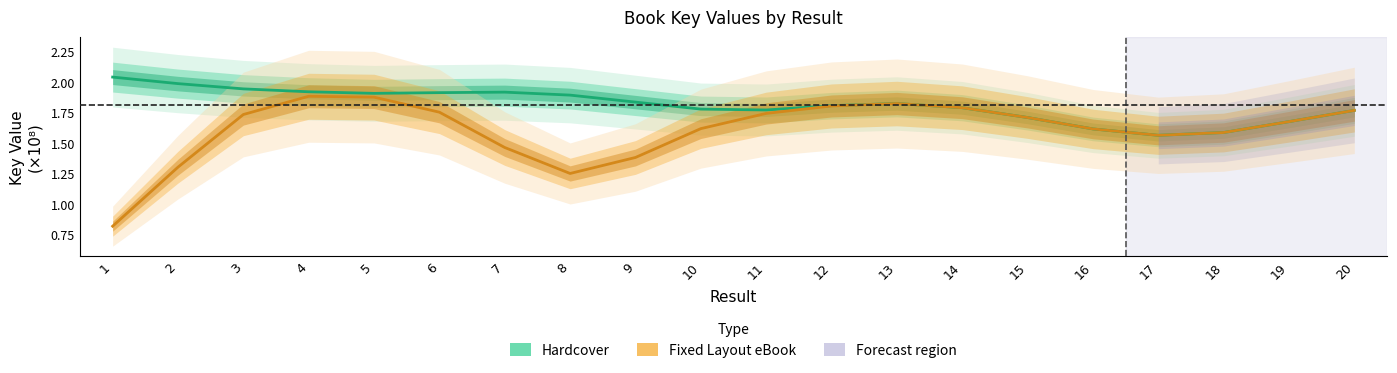

Count the number of categories in the chart.

20